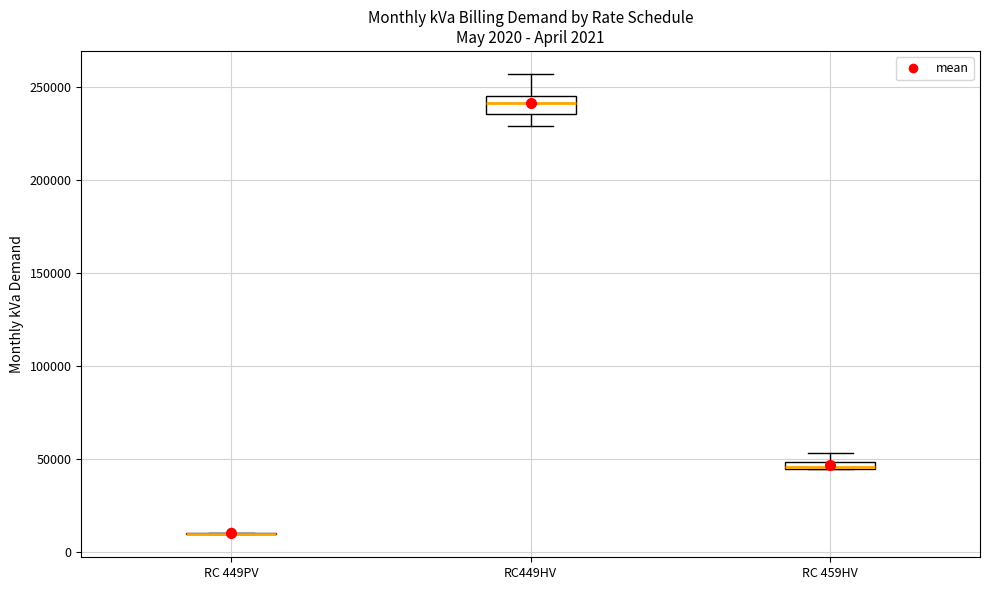

Which box is the tallest, from its lower edge to its upper edge?

RC449HV